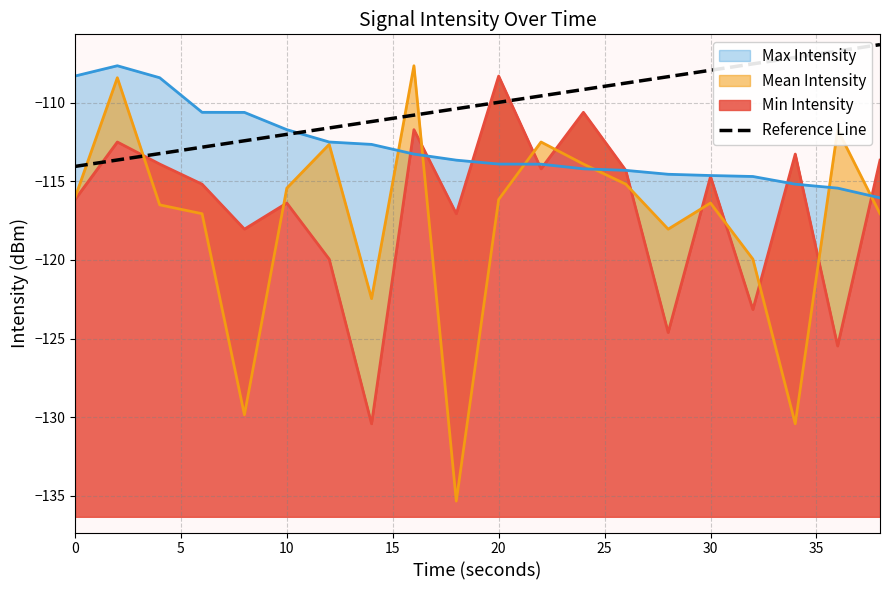

How many data points are above -109?

7